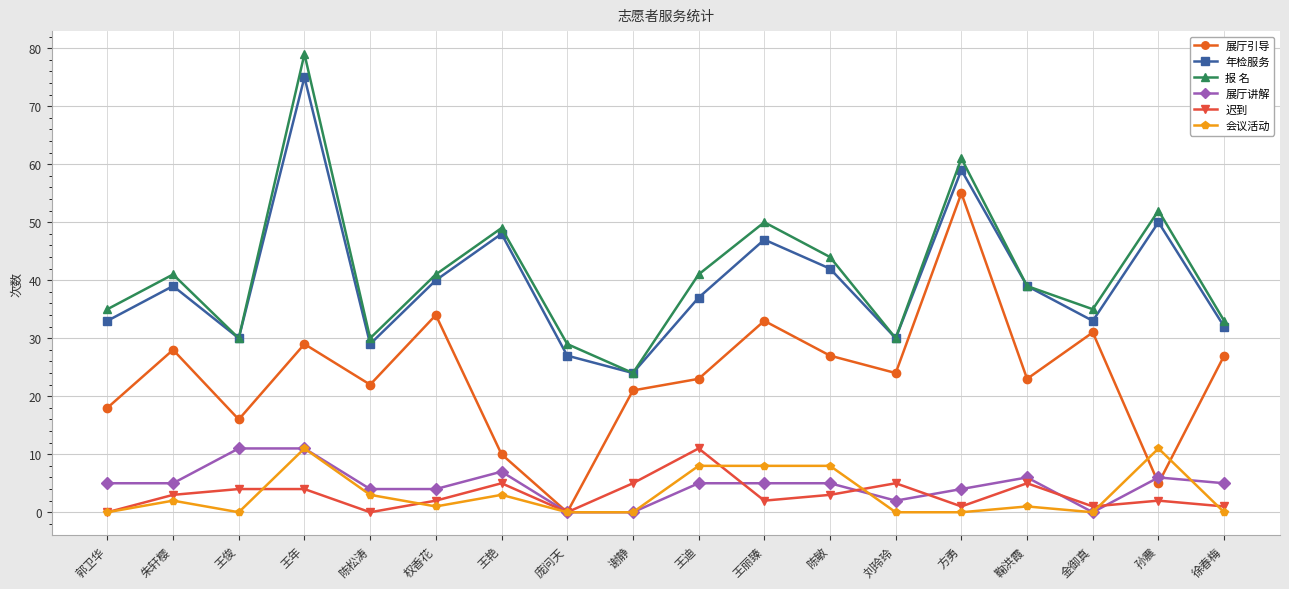

Where is the first local minimum for 会议活动?

王俊